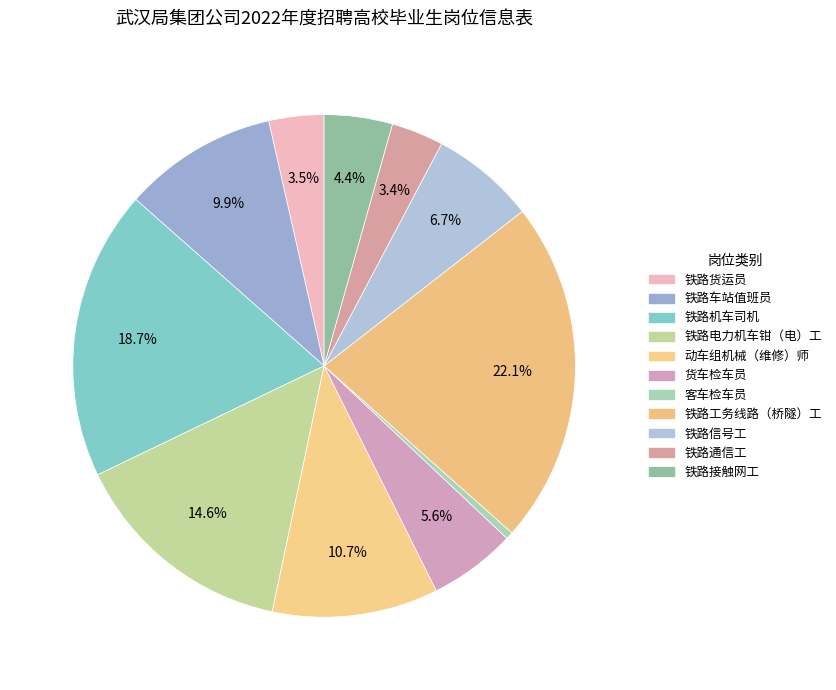

What is the largest slice in the pie chart?

铁路工务线路（桥隧）工